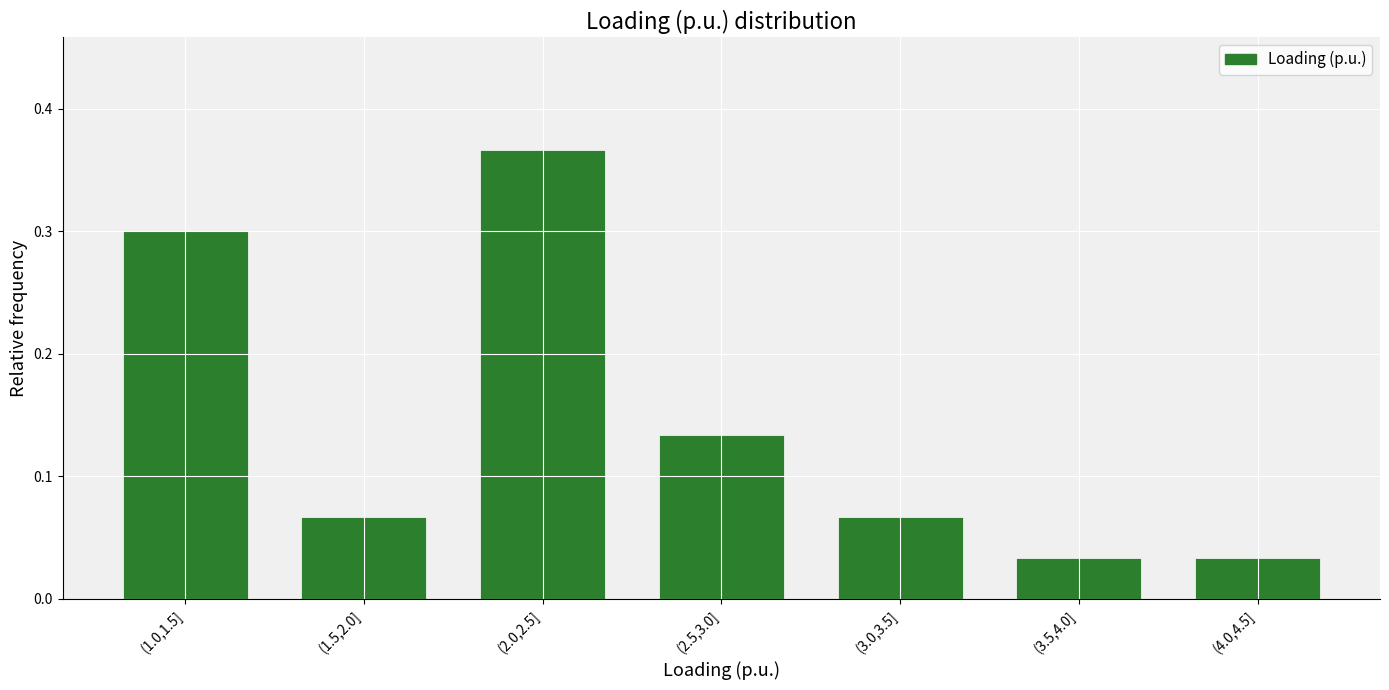

Which has a higher value, (4.0,4.5] or (3.0,3.5]?

(3.0,3.5]